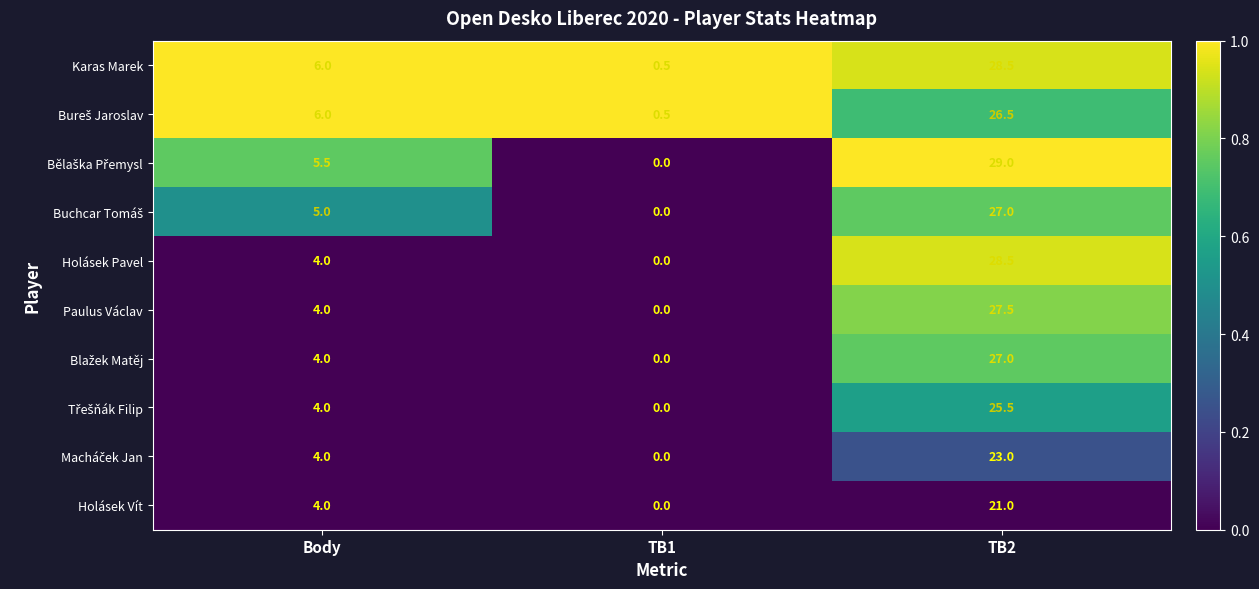

Between Body and TB2, which series saw the biggest shift?

Holásek Pavel